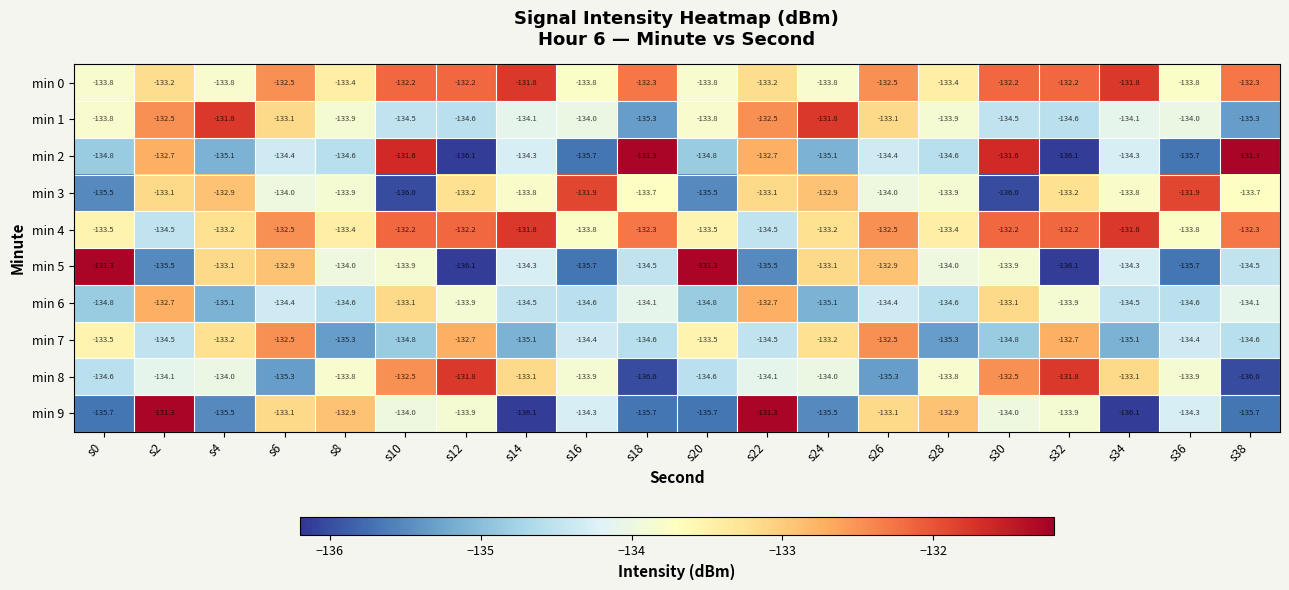

Which series changed the most between s4 and s18?

min 2